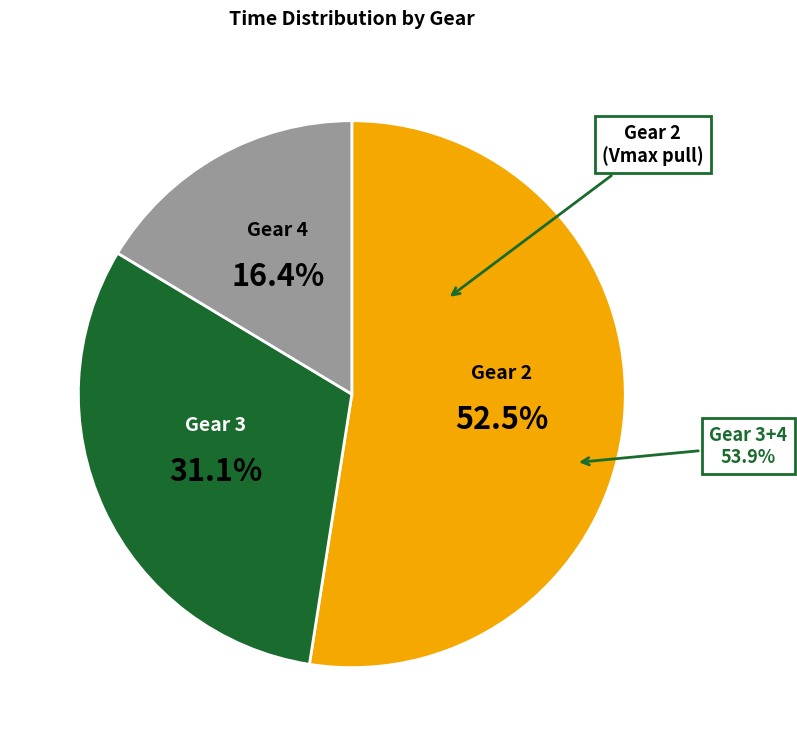

Count the number of slices in the pie.

3